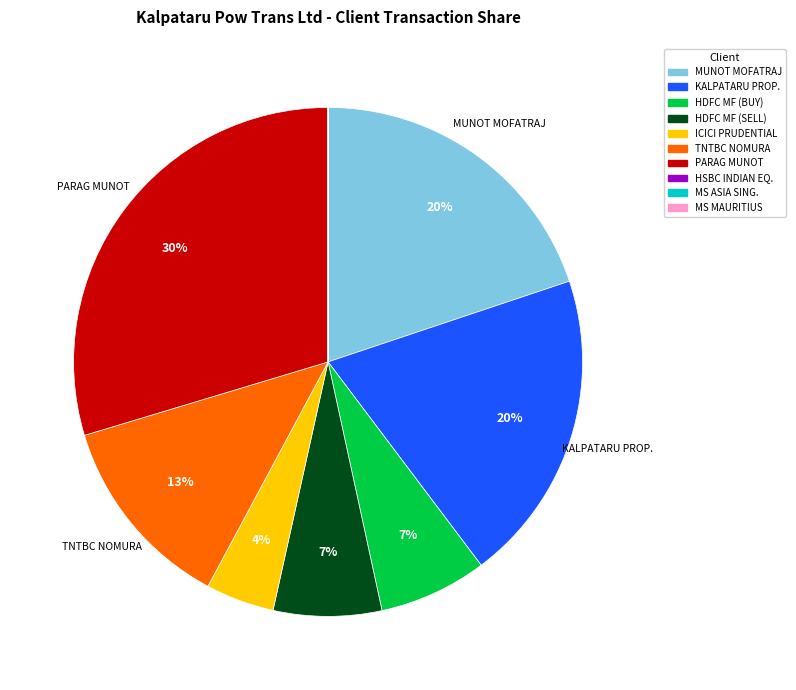

To the nearest percent, what is the difference between the largest and smallest slice percentages?

30%